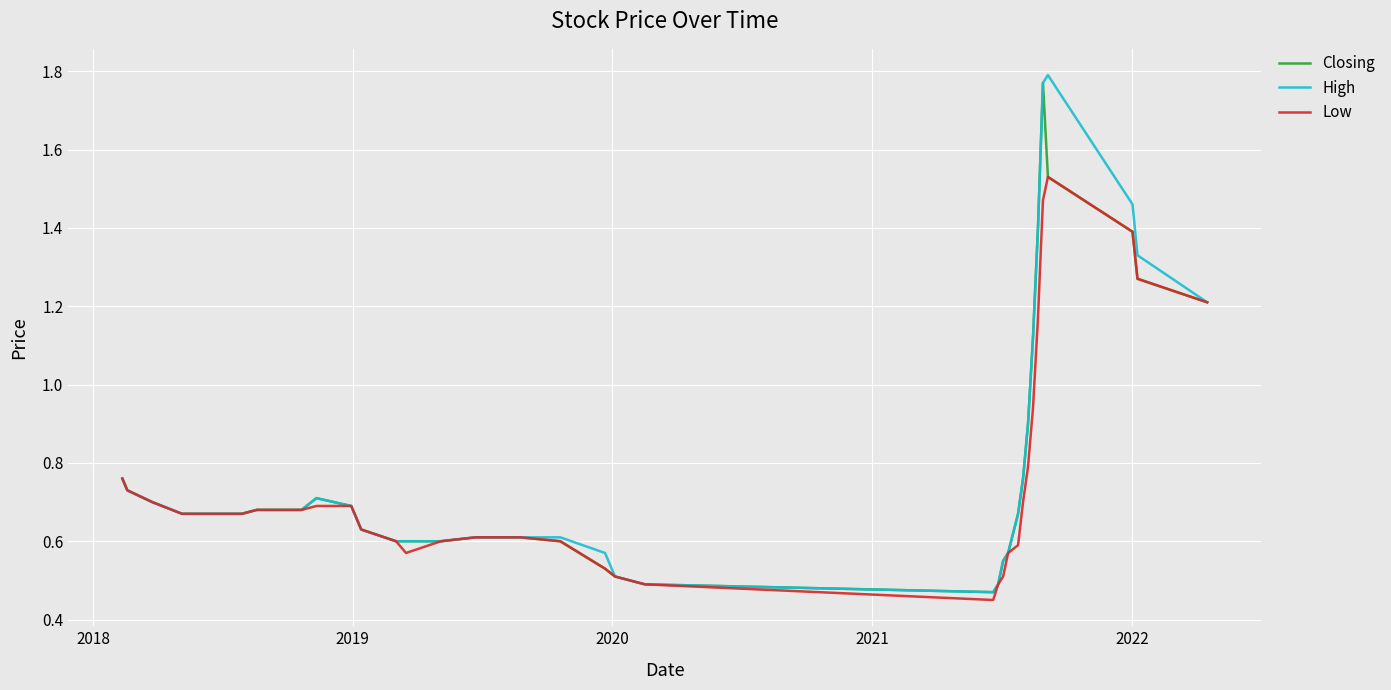

What are all the series names shown in the legend?

Closing, High, Low